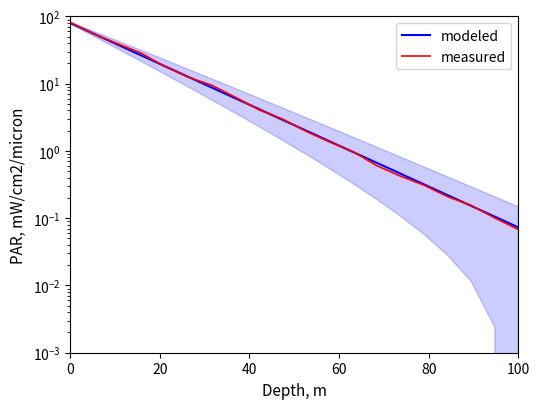

Between which two adjacent categories do measured and modeled first intersect?

0 and 20